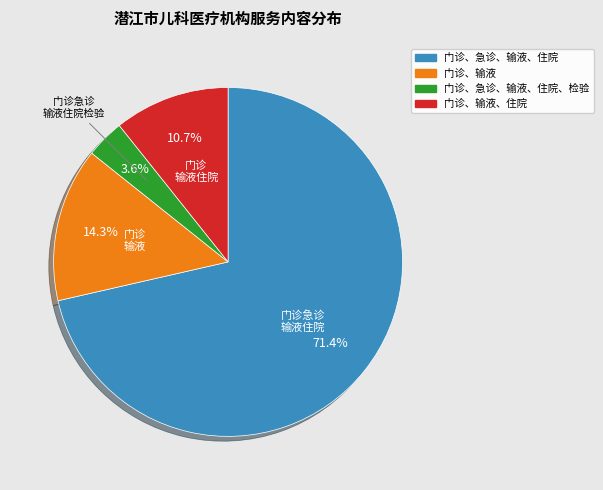

Is there a majority slice in this chart?

Yes